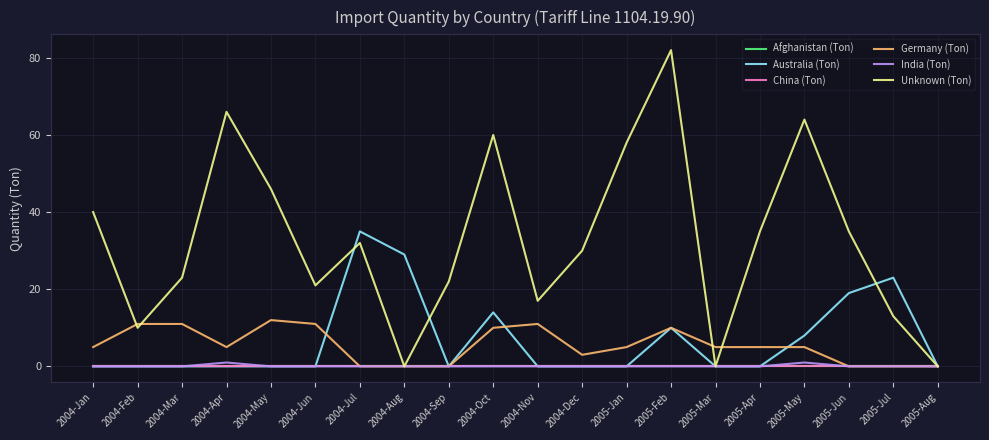

What is the label of the 3rd point from the left?

2004-Mar